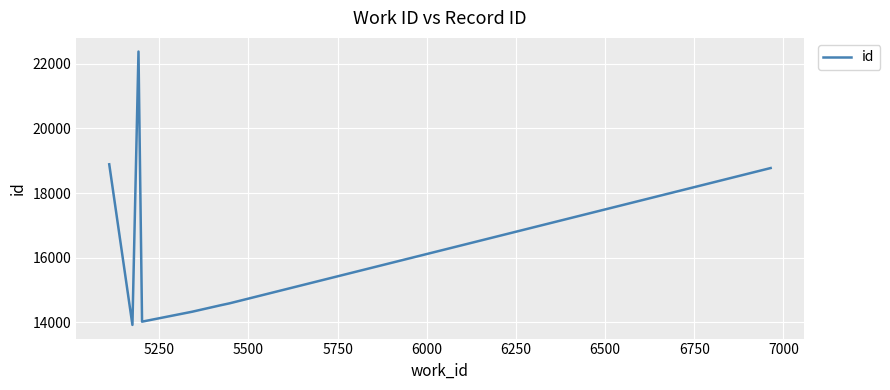

What is the sum of all values?

131428